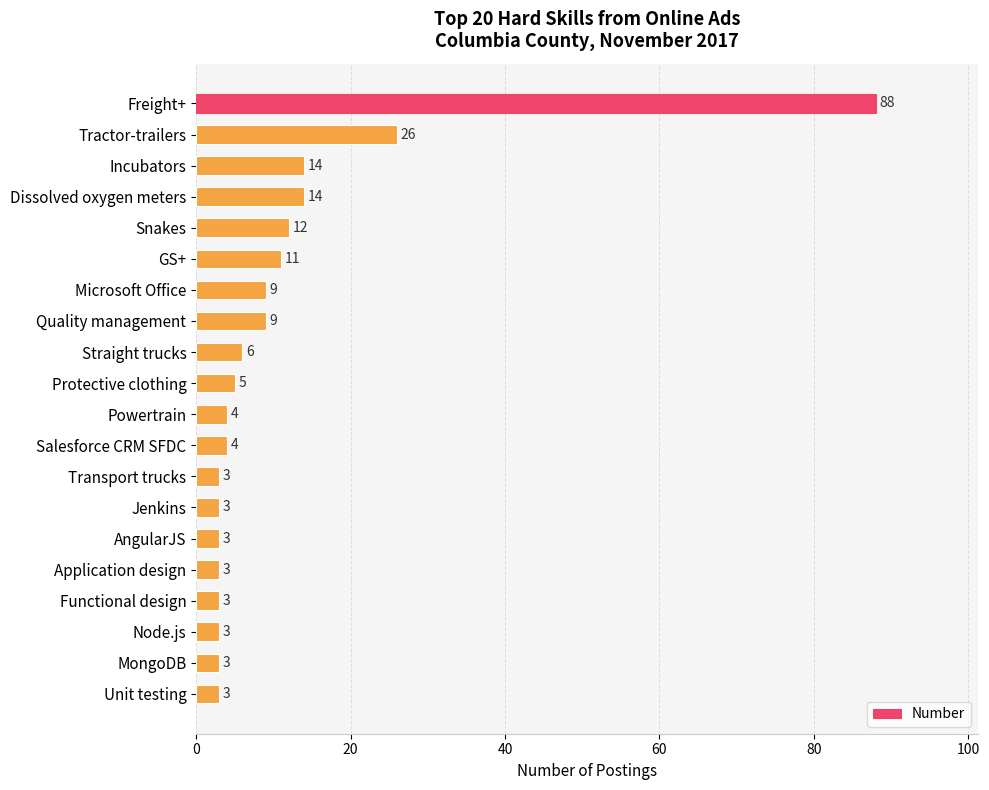

Does the chart contain stacked bars?

No